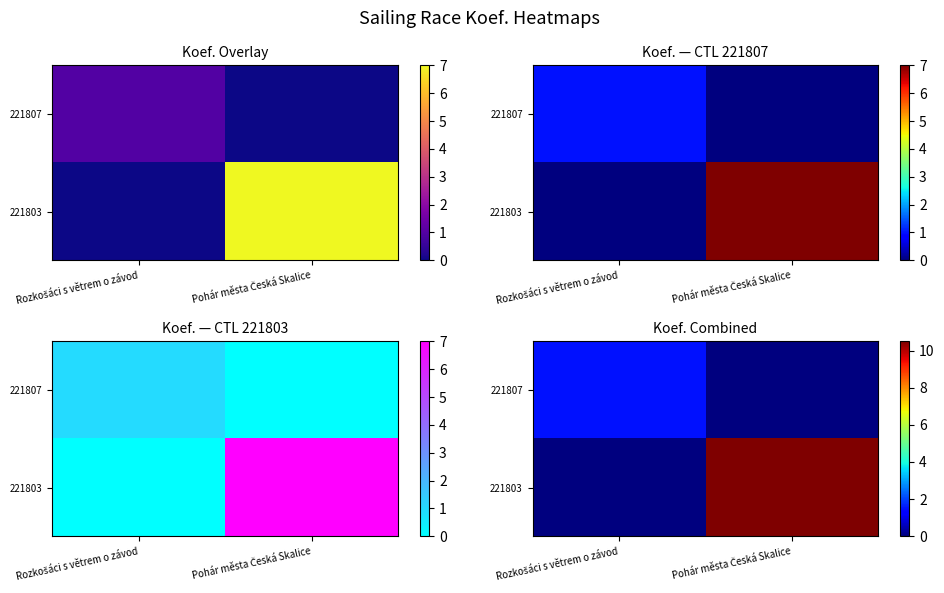

At which category does the chart reach its peak across all series?

Pohár města Česká Skalice